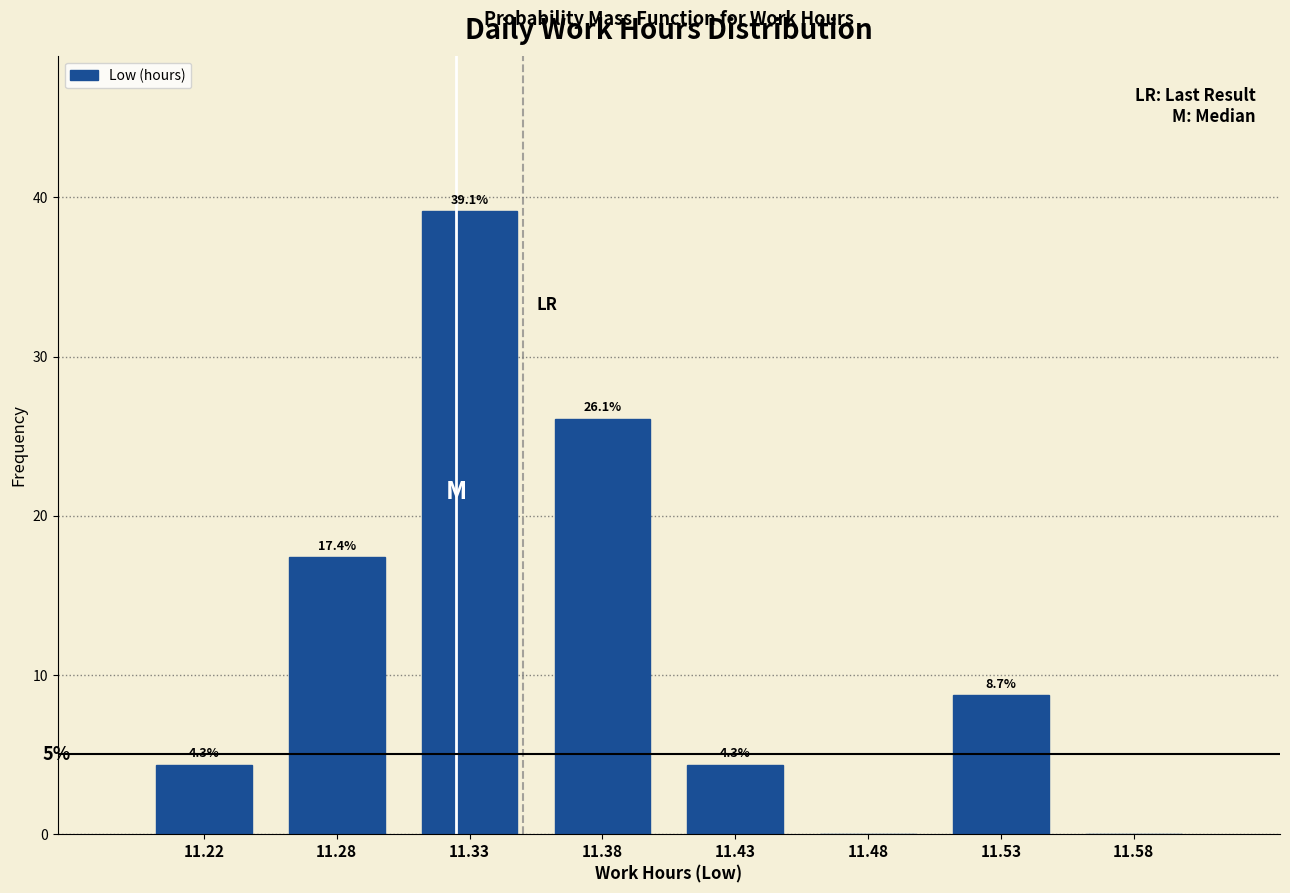

Reading left to right, what are all the values shown in this chart?

11.22=4.3	11.28=17.4	11.33=39.1	11.38=26.1	11.43=4.3	11.48=0.0	11.53=8.7	11.58=0.0